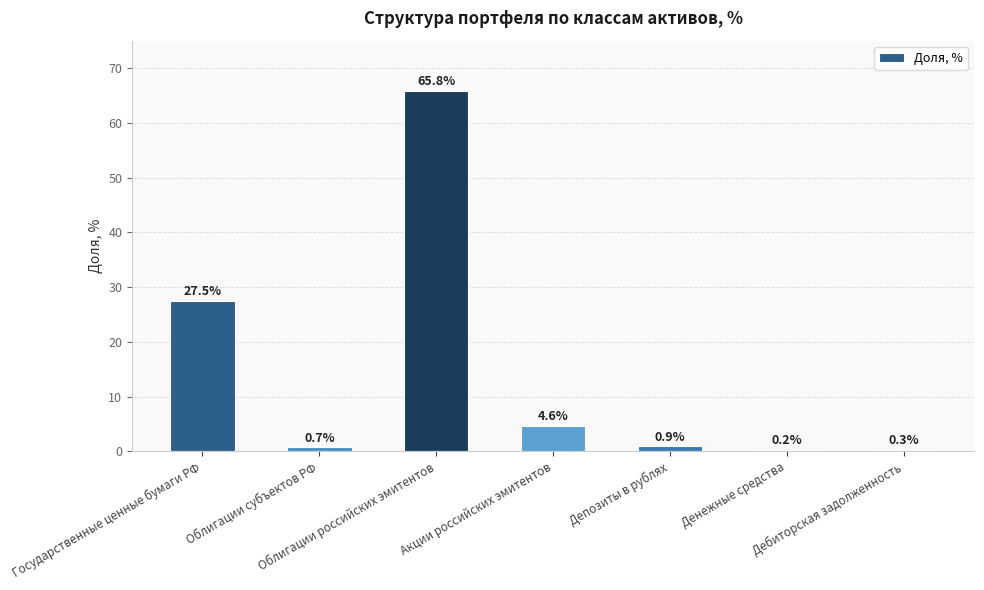

The value at Облигации российских эмитентов is 21.3. True or false?

False